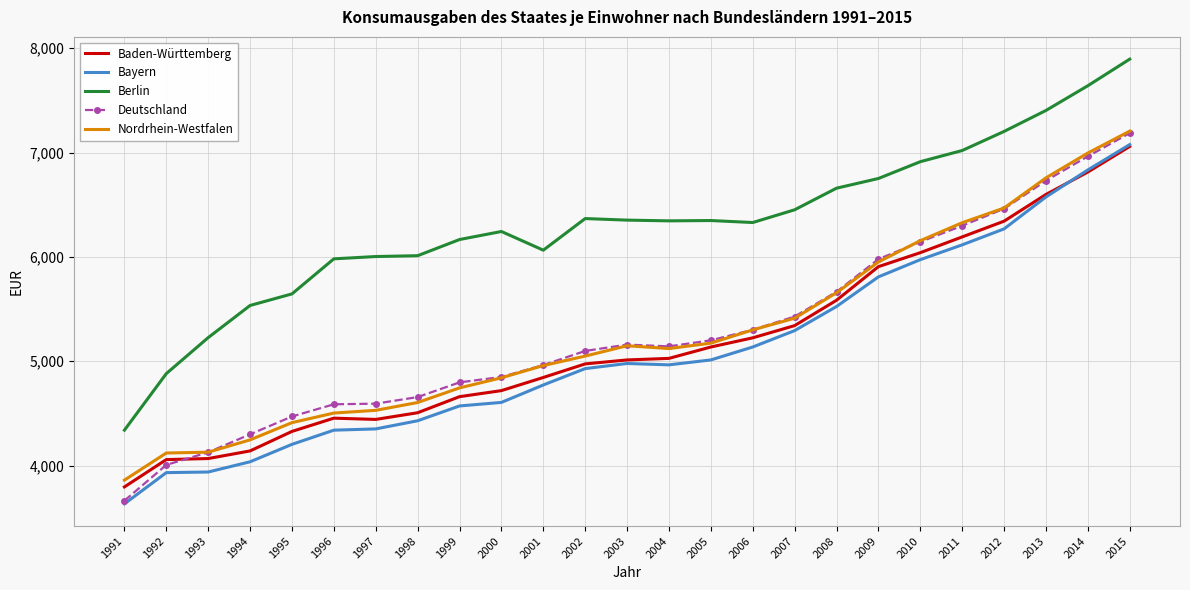

What are all the series names shown in the legend?

Baden-Württemberg, Bayern, Berlin, Deutschland, Nordrhein-Westfalen